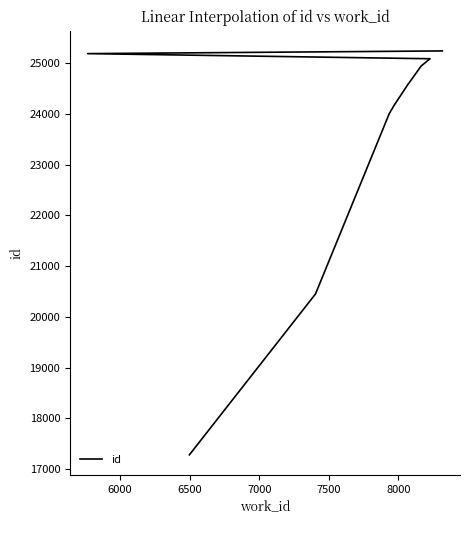

What is the maximum value shown in the chart?

25243